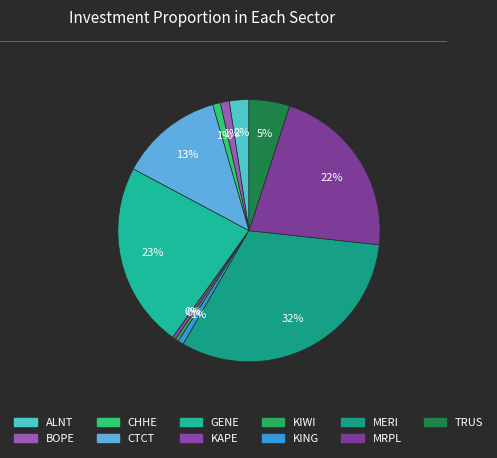

How many slices are in this pie chart?

11